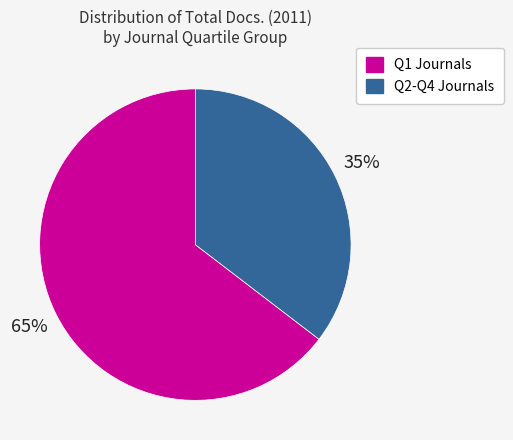

To the nearest percent, what is the average slice percentage?

50%